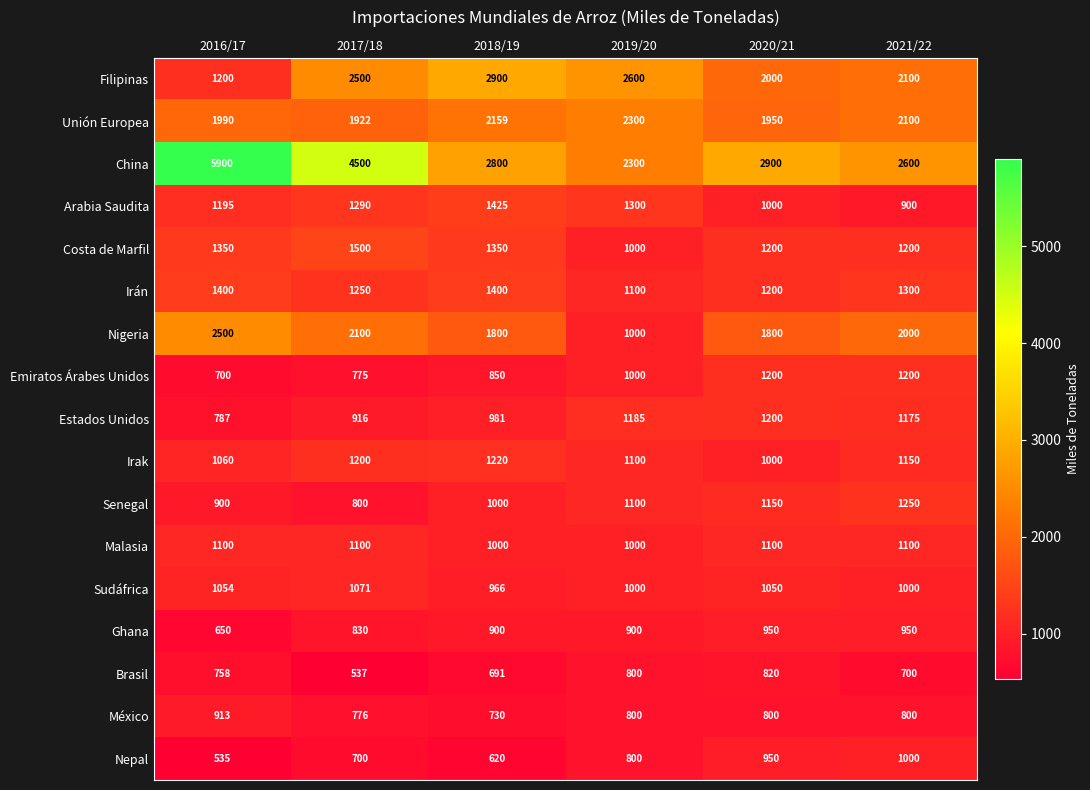

Which series changed the most between 2016/17 and 2021/22?

China